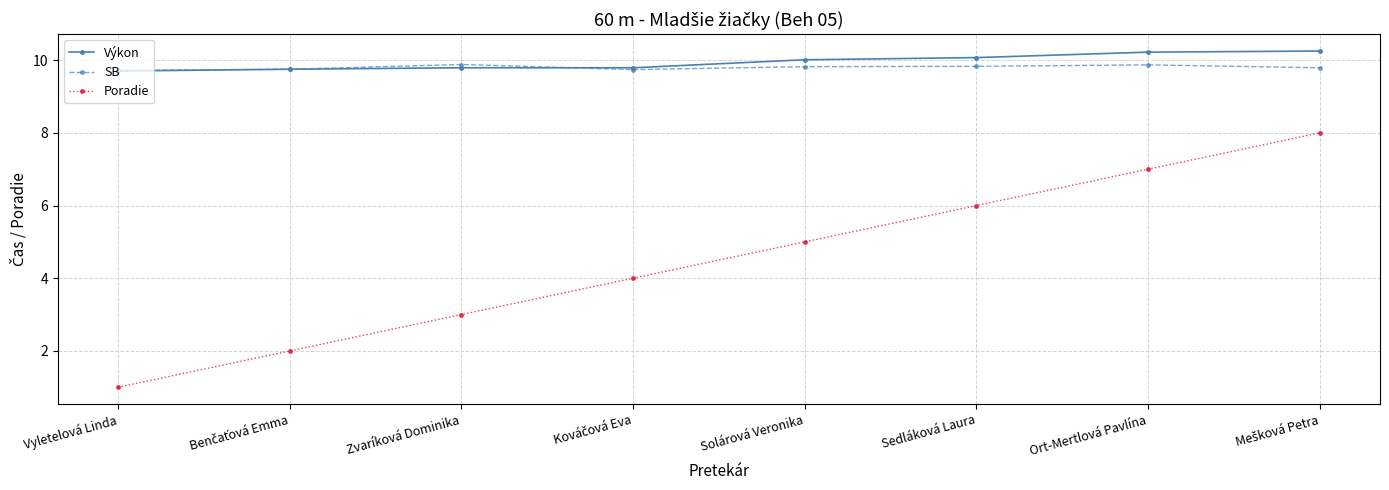

After their last crossing, which series has the higher values: SB or Výkon?

Výkon